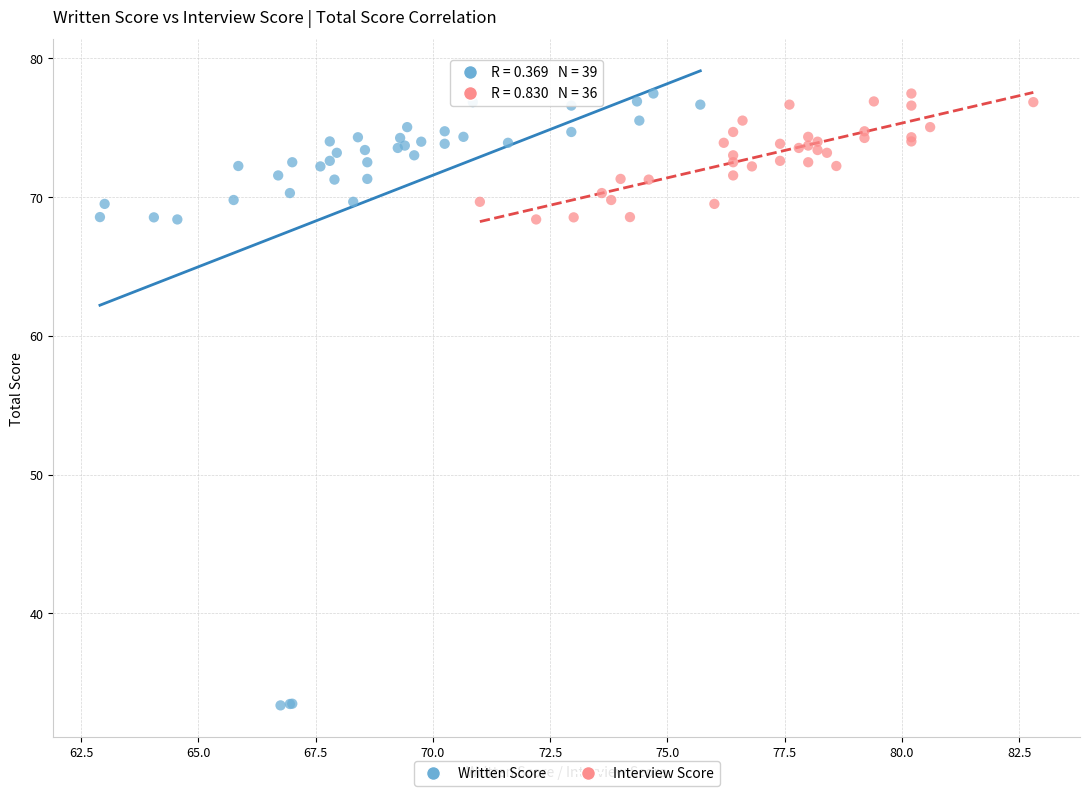

Which series has the largest Y range (max minus min)?

Written Score